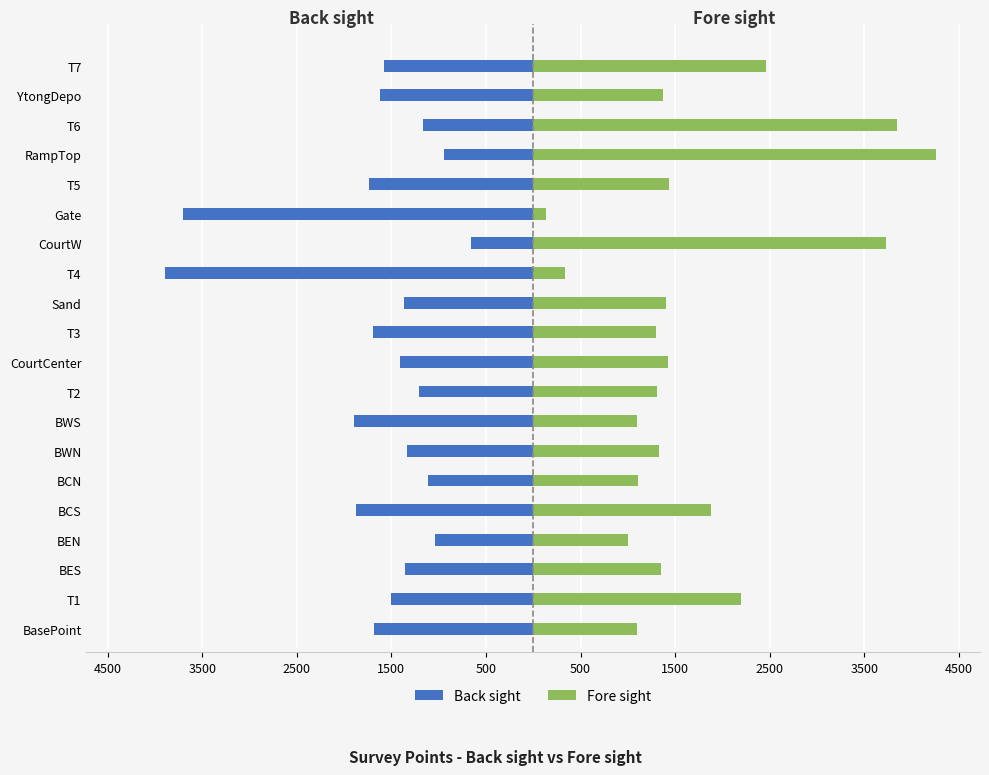

At BWS, list the series in order from largest to smallest.

Fore sight, Back sight